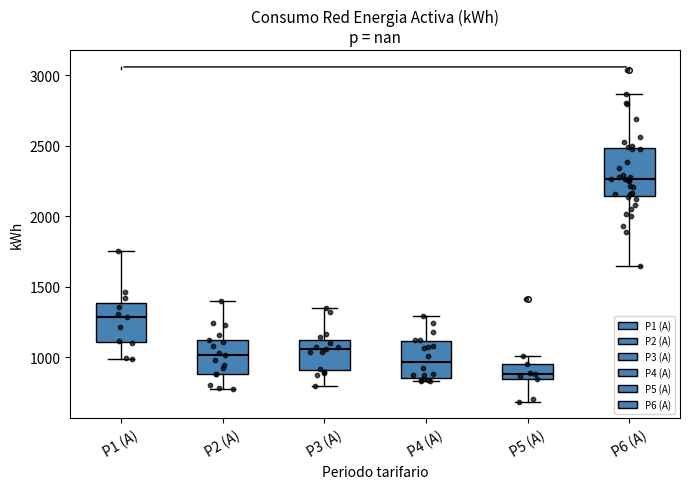

Reading left to right, transcribe this box plot: for each box, give where its median line is, the range the box spans, and where its two whiskers end, as read against the y-axis. The values are not printed on the chart, so give them approximately, as read against the axis.

P1 (A): median 1300, box 1100 to 1400, whiskers 1000 to 1750
P2 (A): median 1000, box 900 to 1100, whiskers 750 to 1400
P3 (A): median 1050, box 900 to 1100, whiskers 800 to 1350
P4 (A): median 950, box 850 to 1100, whiskers 850 (just below the box's lower edge) to 1300
P5 (A): median 900, box 850 to 950, whiskers 700 to 1000
P6 (A): median 2250, box 2150 to 2500, whiskers 1650 to 2850